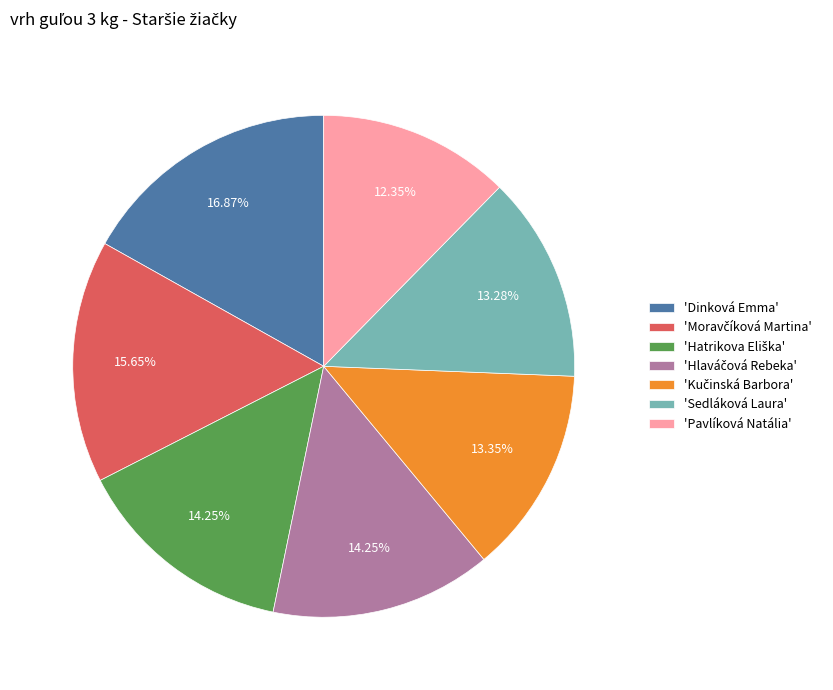

Does 'Sedláková Laura' represent more than half of the total?

No